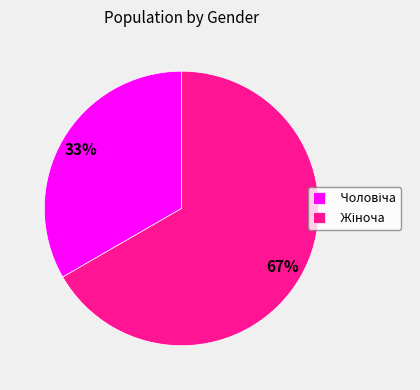

How many slices are in this pie chart?

2